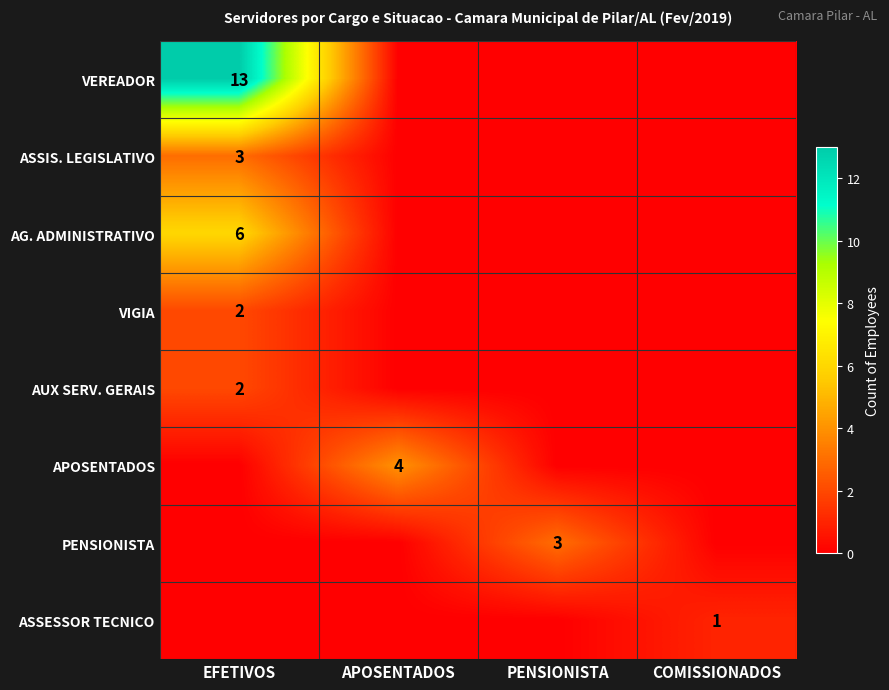

Is the value of APOSENTADOS at COMISSIONADOS greater than the value of PENSIONISTA at COMISSIONADOS?

No